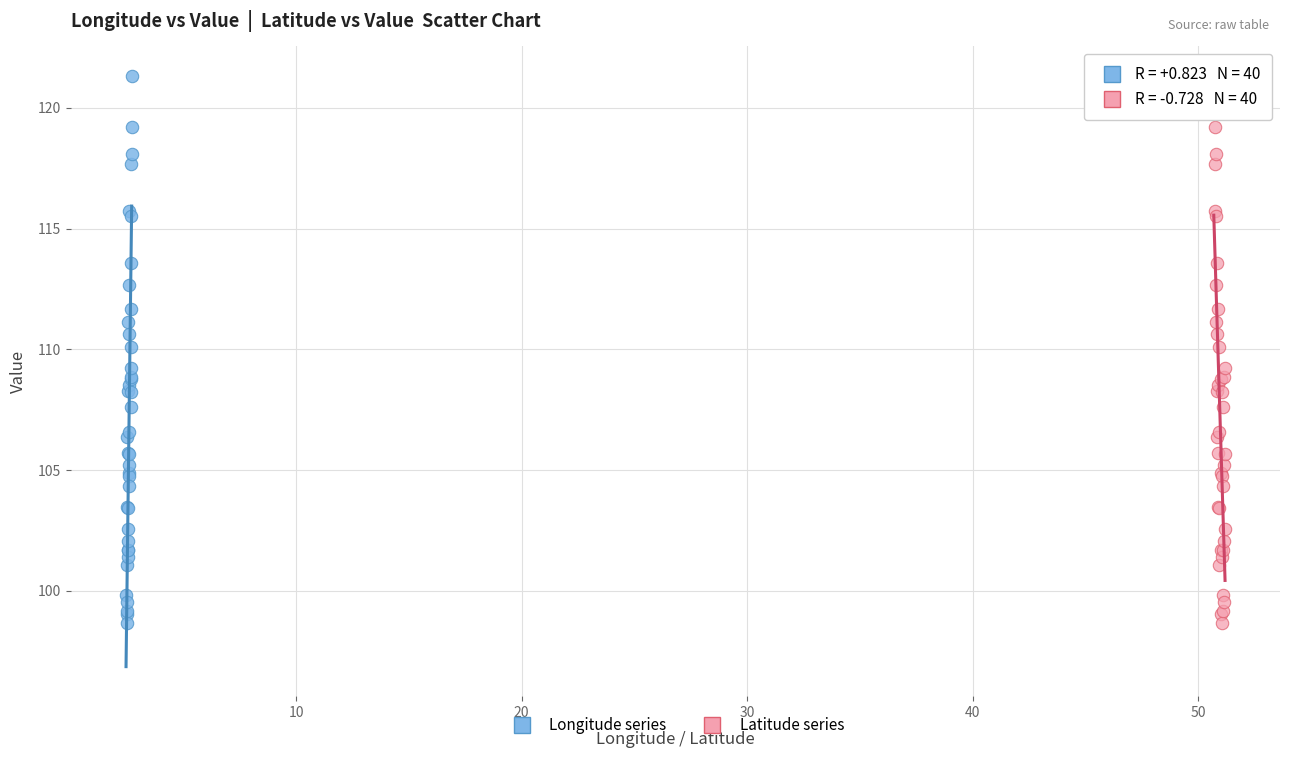

What are all the series names shown in the legend?

Longitude series, Latitude series